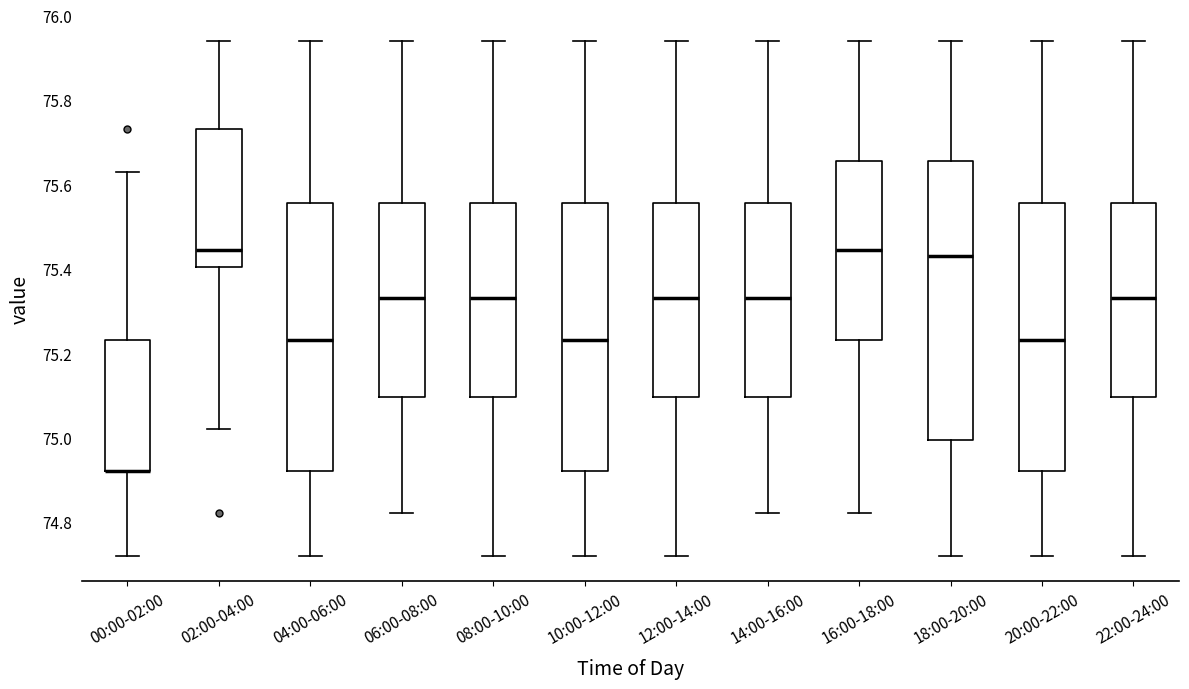

Where does the upper whisker of the box for 14:00-16:00 end on the y-axis? The values are not printed on the chart, so give them approximately, as read against the axis.

75.94